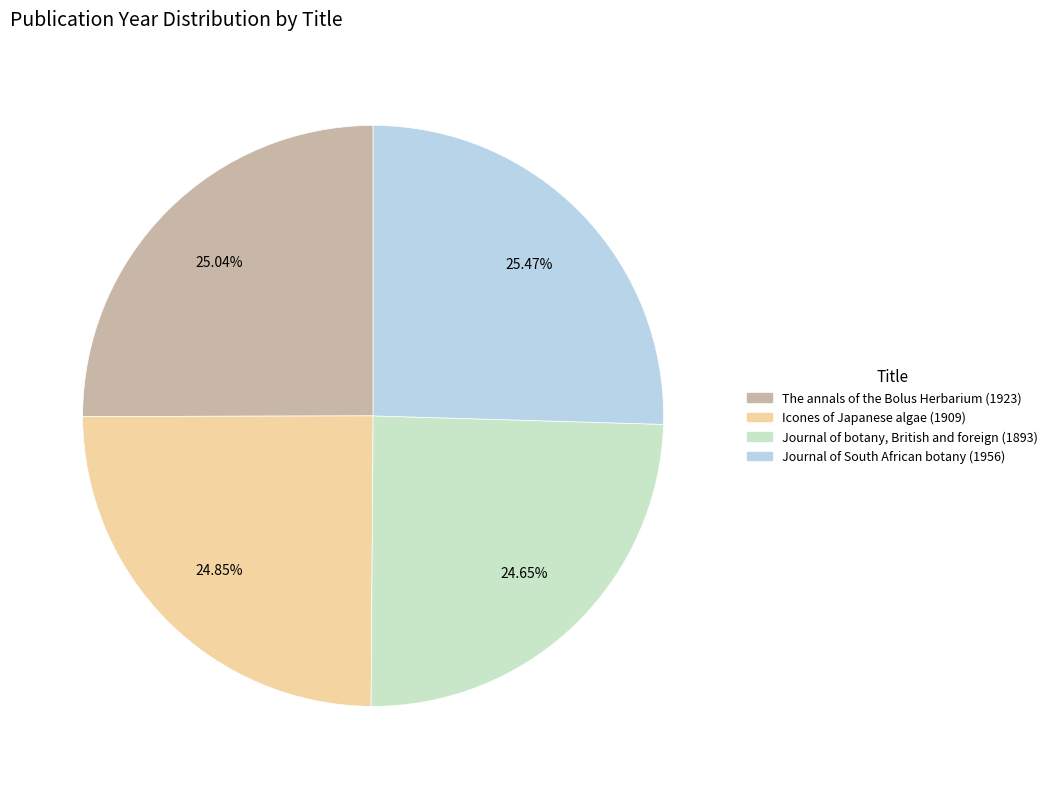

Does Icones of Japanese algae (1909) account for over 50% of the chart?

No